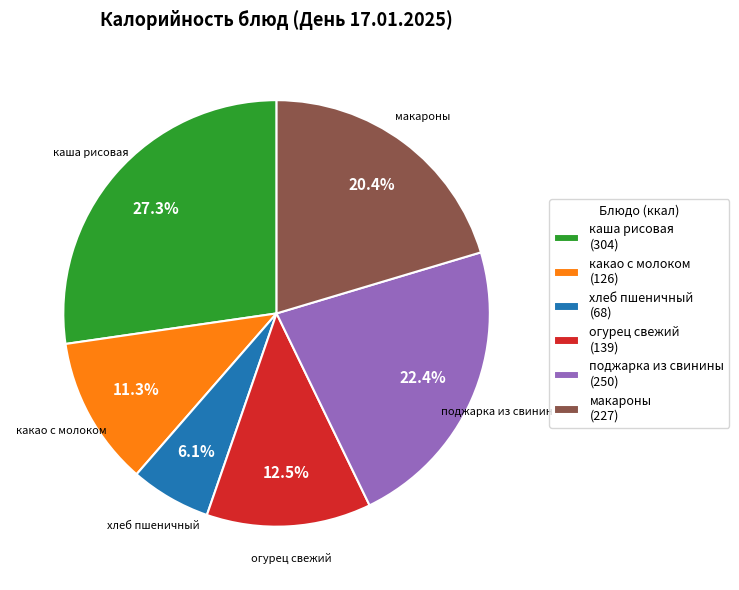

To the nearest percent, what is the difference between the largest and smallest slice percentages?

21%